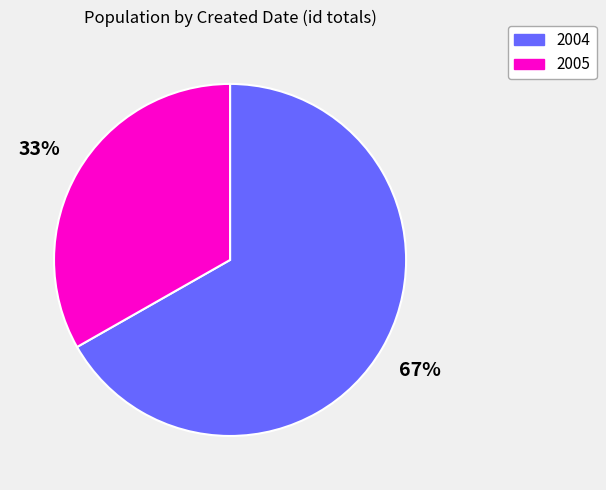

To the nearest percent, what is the difference between the largest and smallest slice percentages?

34%